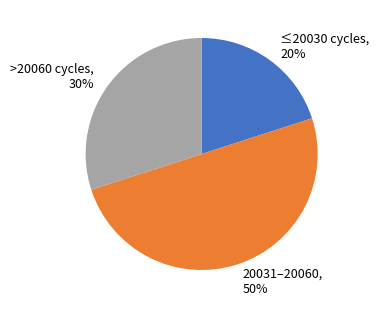

How many slices are in this pie chart?

3